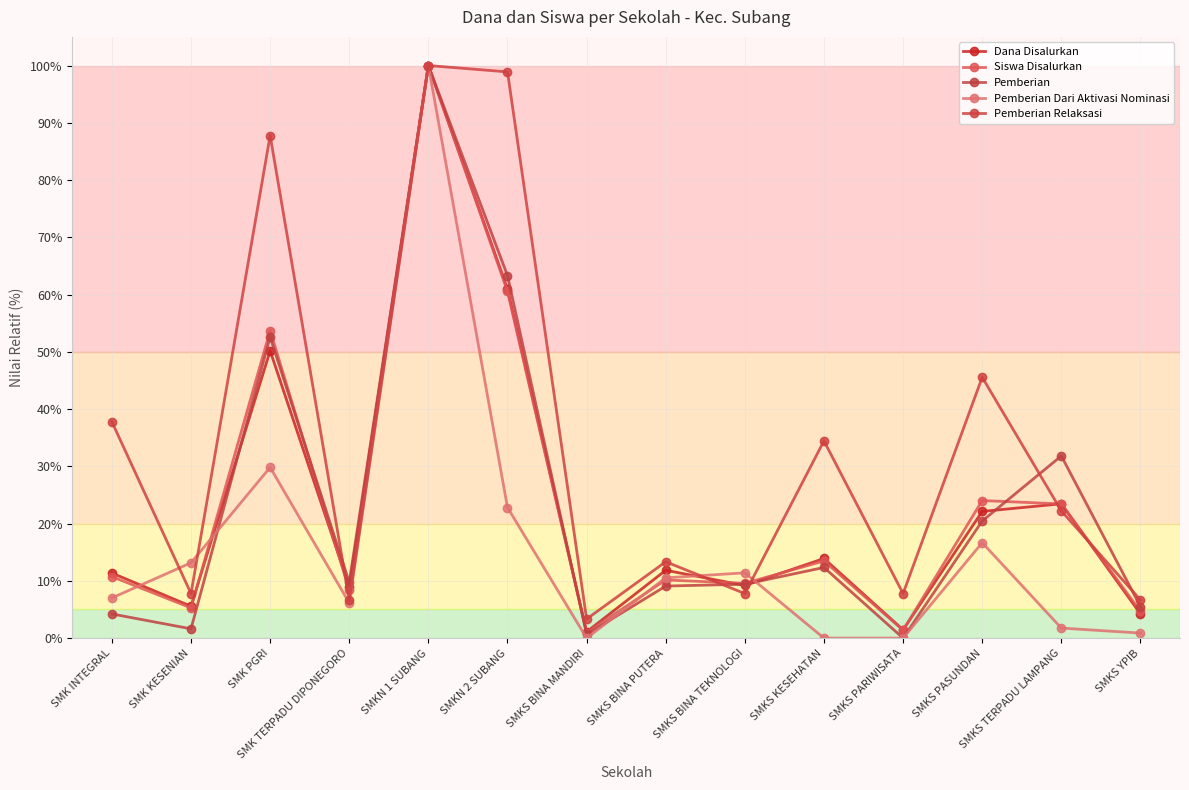

Which series ends up on top after the final intersection of Dana Disalurkan and Pemberian Dari Aktivasi Nominasi?

Dana Disalurkan